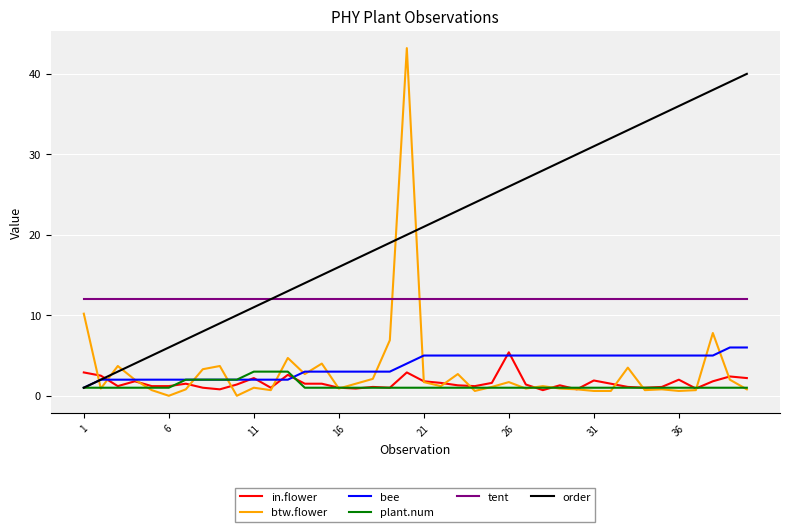

What is the difference between the maximum and minimum values in the plant.num series?

2.0